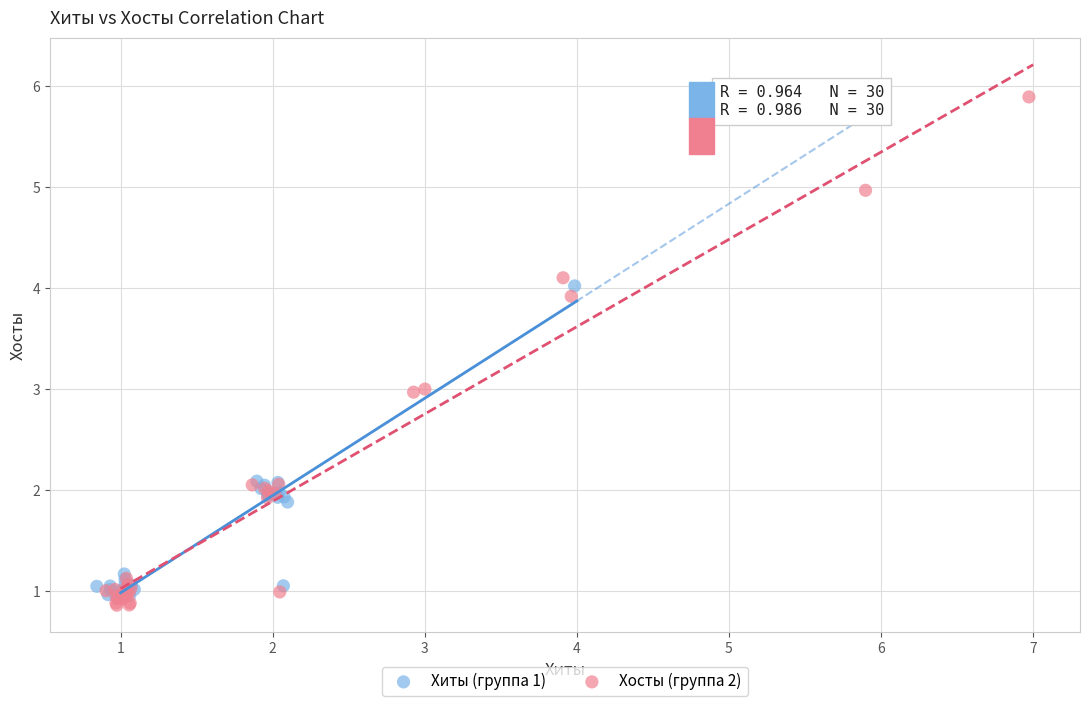

Which series has the widest spread of Y values?

Хосты (группа 2)